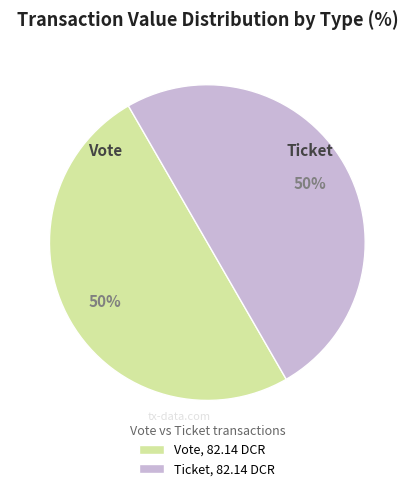

What percentage is the Vote, 82.14 DCR slice, to the nearest percent?

50%